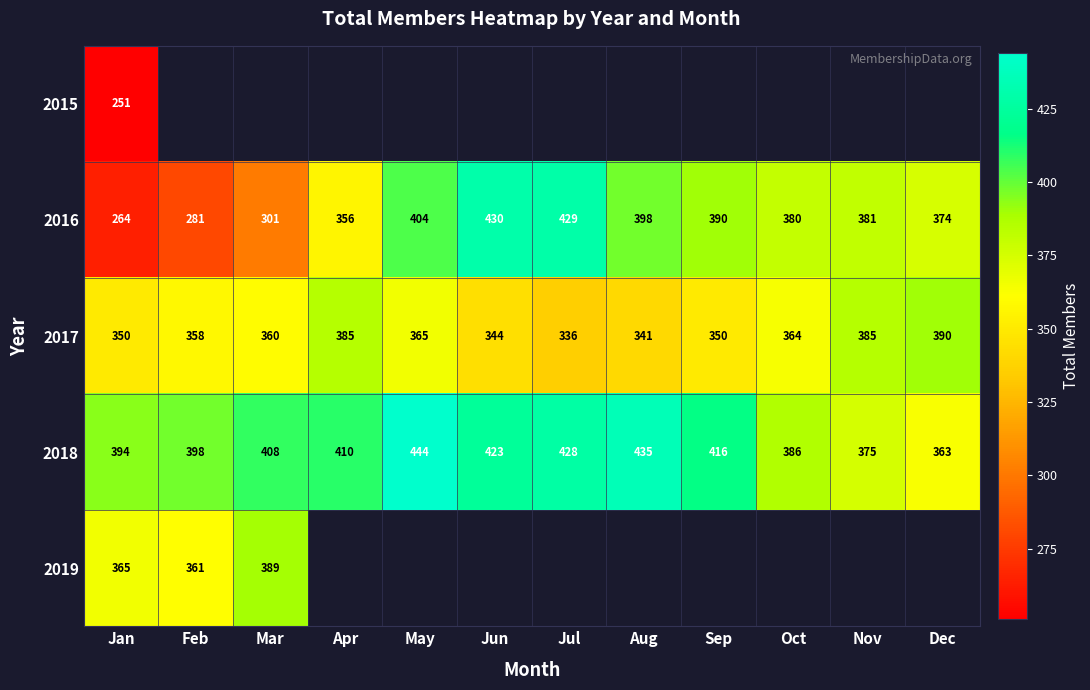

How many data points does each series have?

12